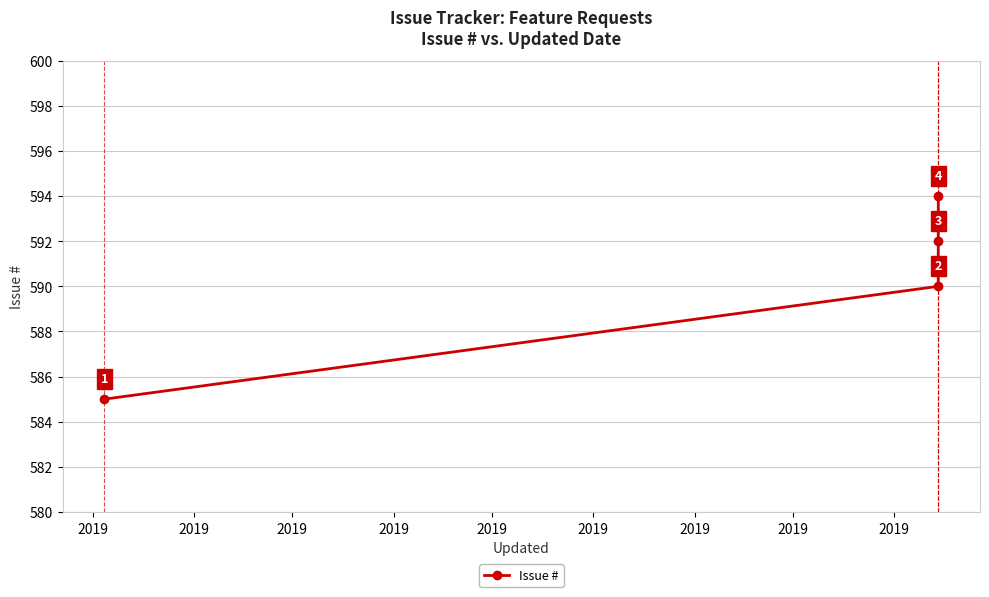

What is the minimum value shown in the chart?

585